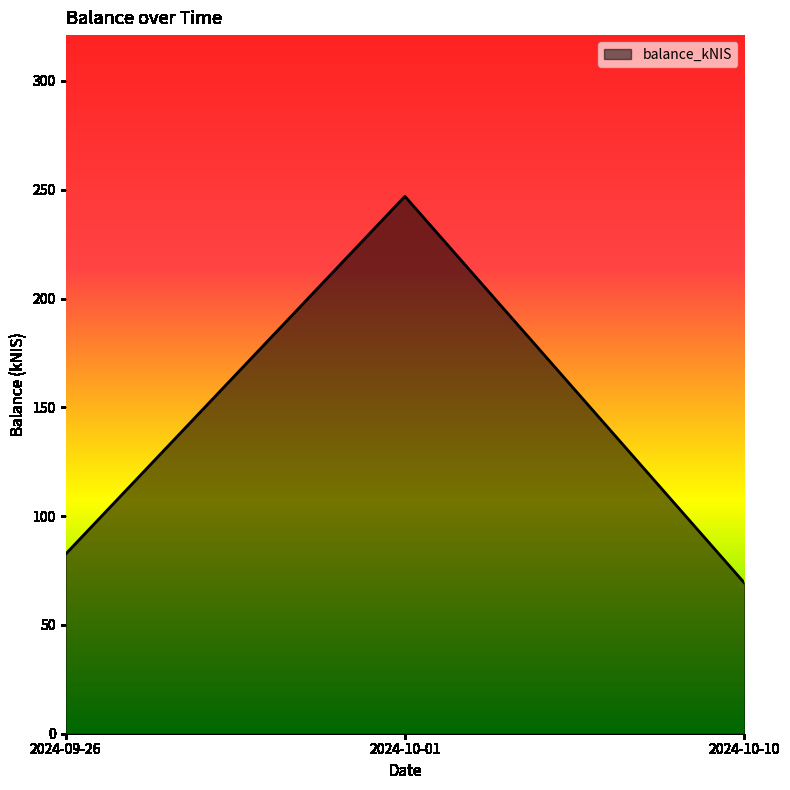

What is the sum of the values at 2024-10-10 and 2024-09-26?

151.8